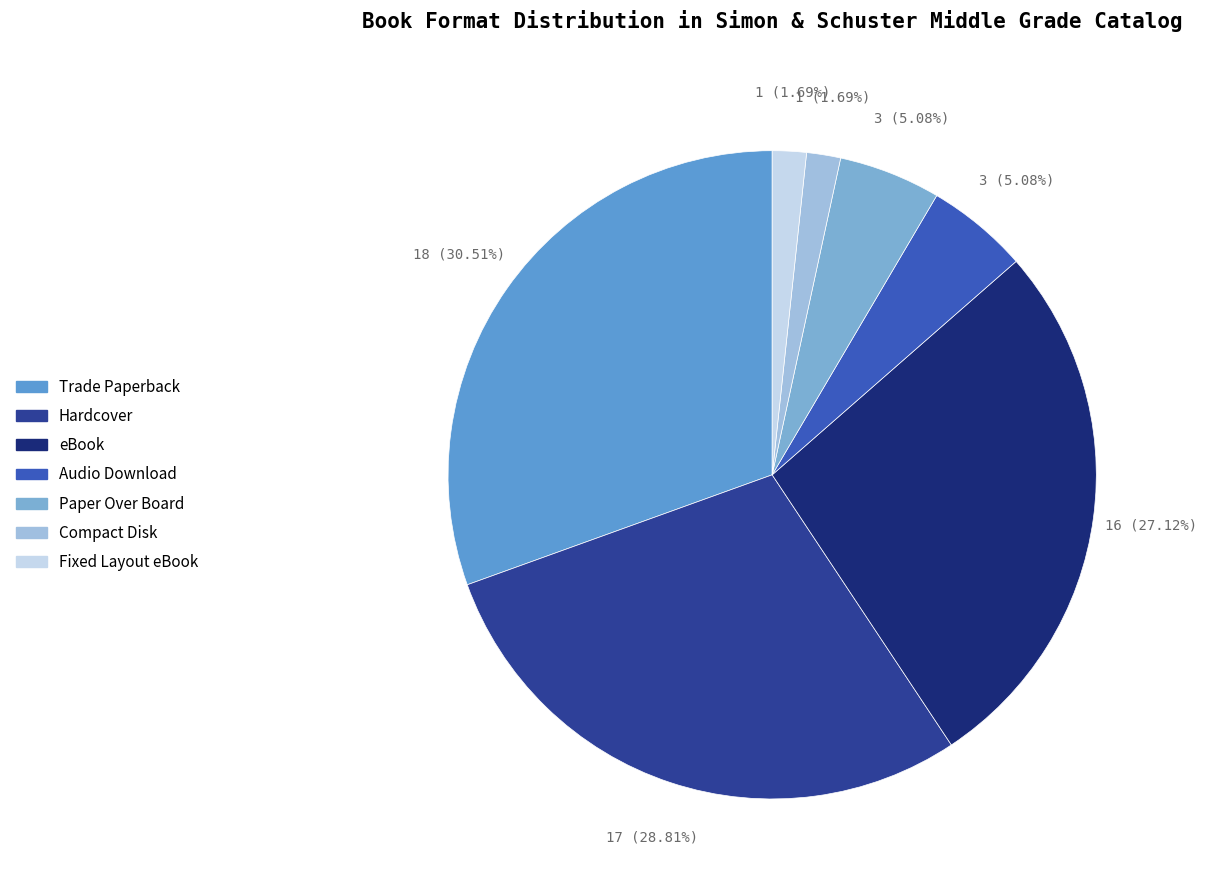

True or false: Paper Over Board accounts for 5% of the total.

True